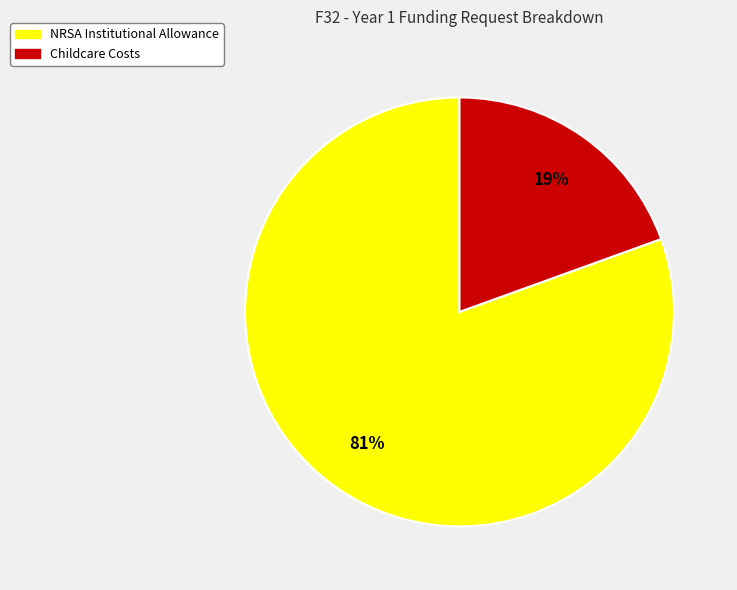

The NRSA Institutional Allowance slice represents 81% of the pie. True or false?

True